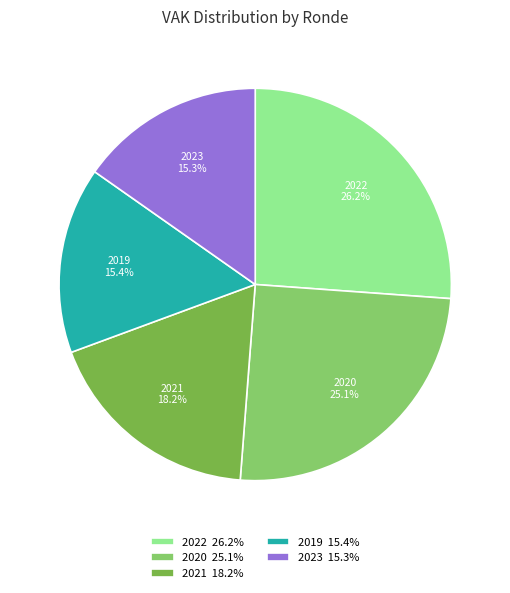

Is there a majority slice in this chart?

No